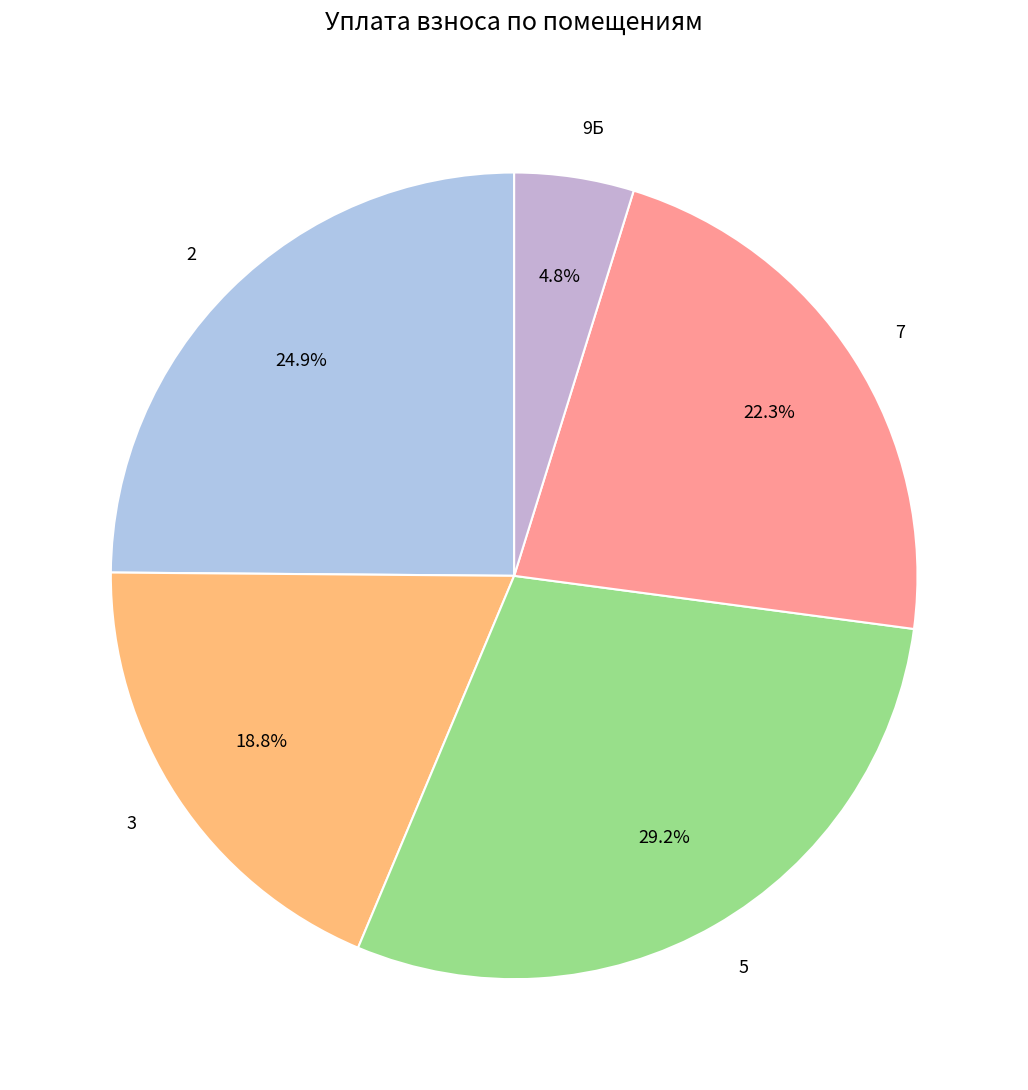

To the nearest percent, what portion does 9Б represent?

5%